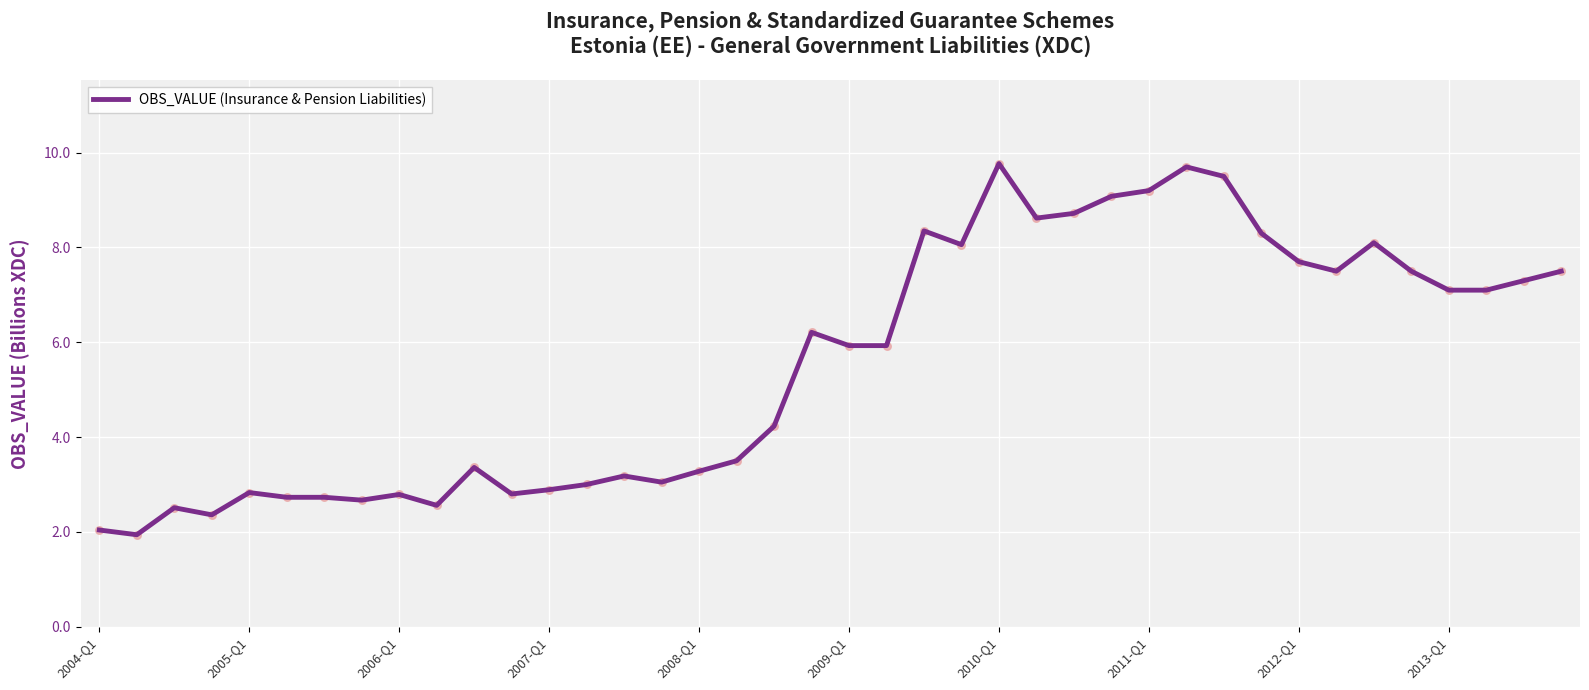

What is the maximum value shown in the chart?

9.8